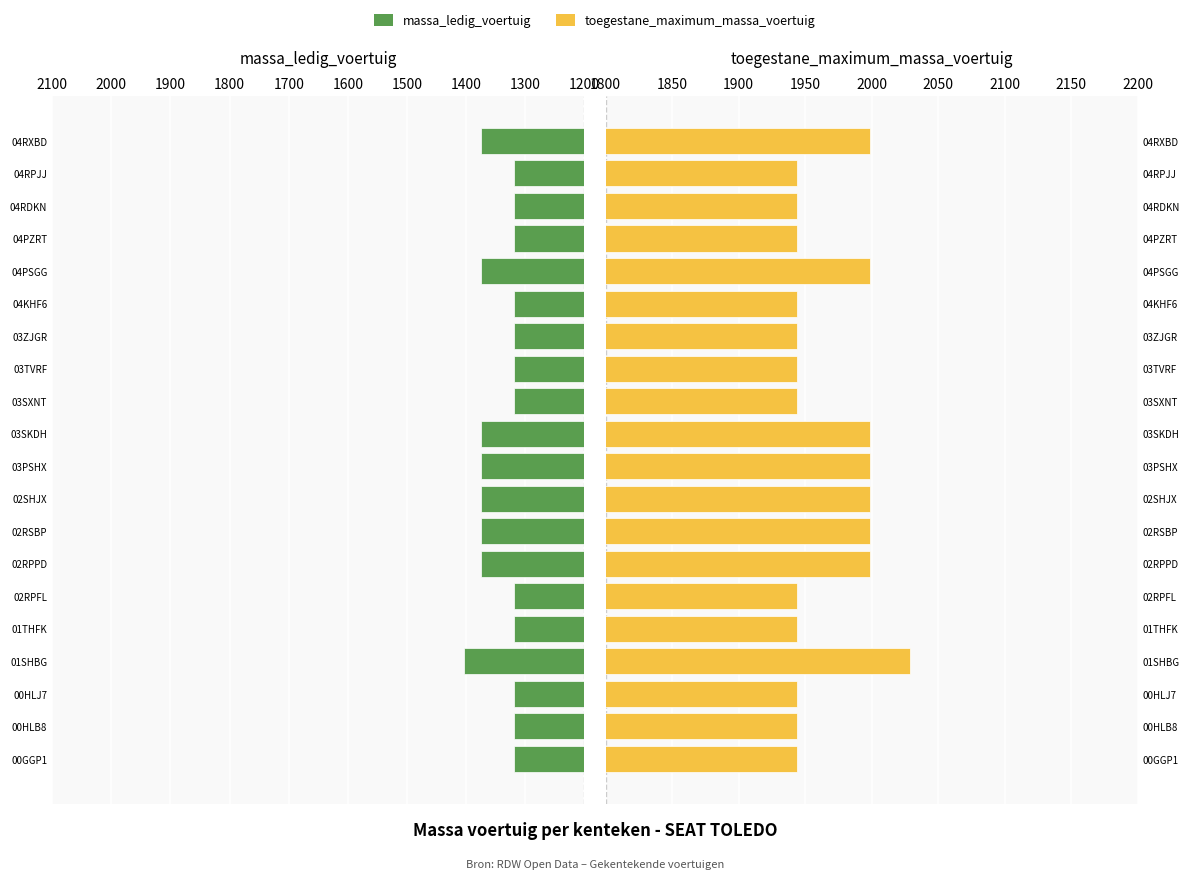

Between 03SXNT and 04KHF6, which series saw the biggest shift?

massa_ledig_voertuig